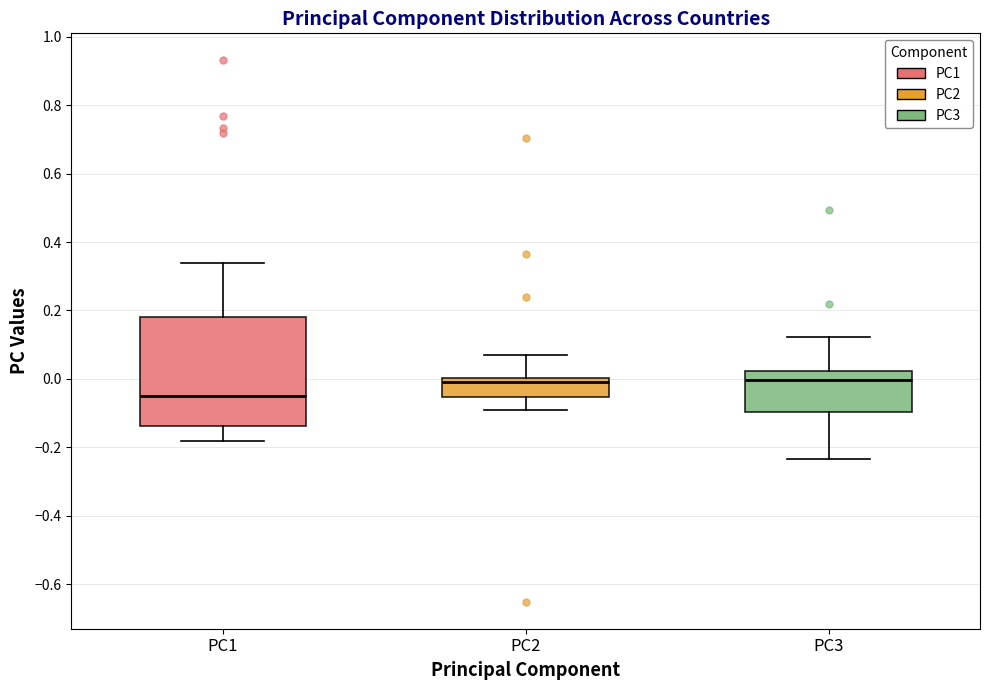

Reading left to right, transcribe this box plot: for each box, give where its median line is, the range the box spans, and where its two whiskers end, as read against the y-axis. The values are not printed on the chart, so give them approximately, as read against the axis.

PC1: median -0.04, box -0.14 to 0.18, whiskers -0.18 to 0.34
PC2: median 0.00 (just below the box's upper edge), box -0.06 to 0.00, whiskers -0.10 to 0.08
PC3: median 0.00, box -0.10 to 0.02, whiskers -0.24 to 0.12